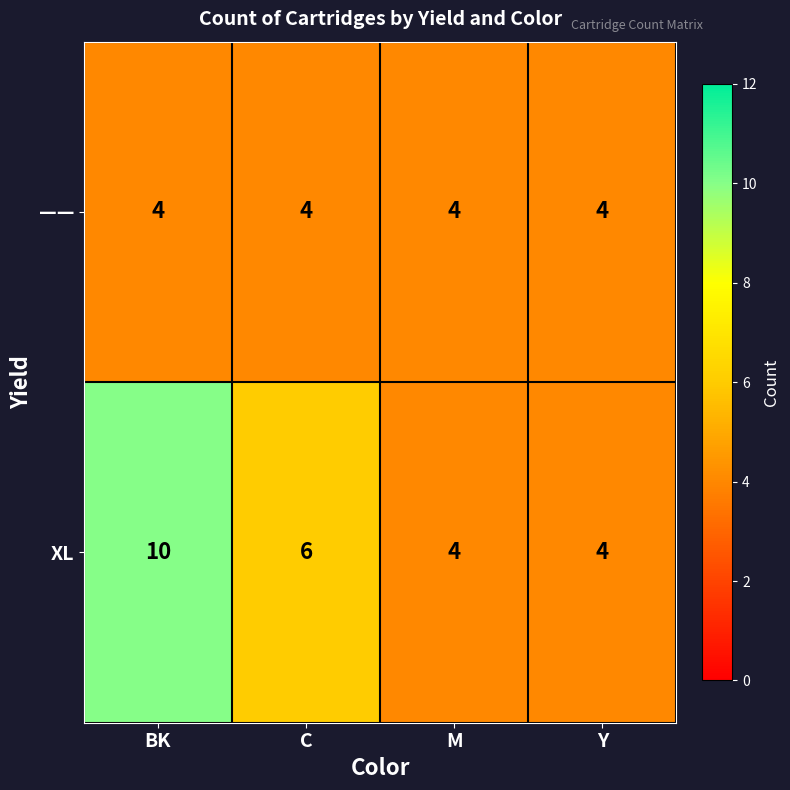

Reading left to right, transcribe all the data shown in this chart.

——: BK=4	C=4	M=4	Y=4
XL: BK=10	C=6	M=4	Y=4